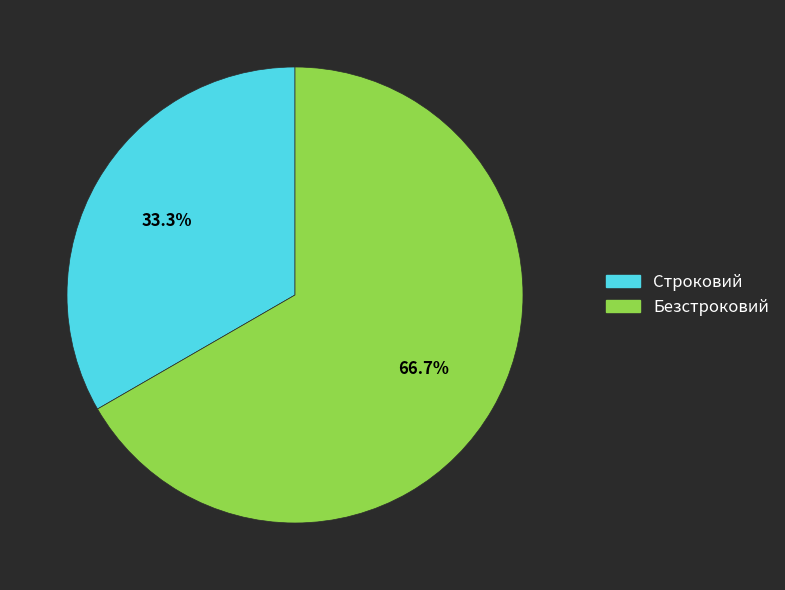

To the nearest percent, what is the difference between the Строковий and Безстроковий slice percentages?

33%